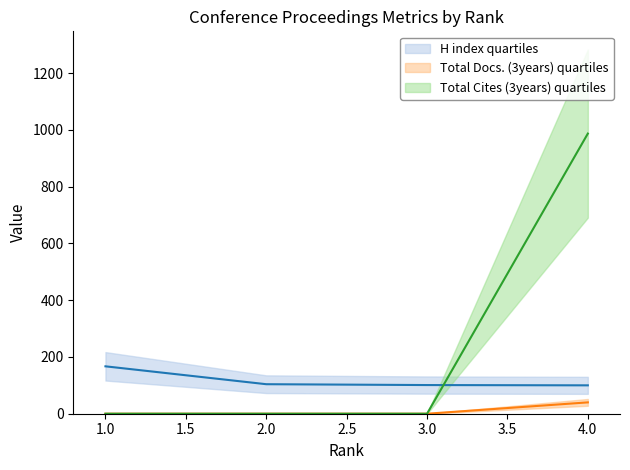

The value of Total Cites (3years) at 4.0 is 1316. True or false?

False